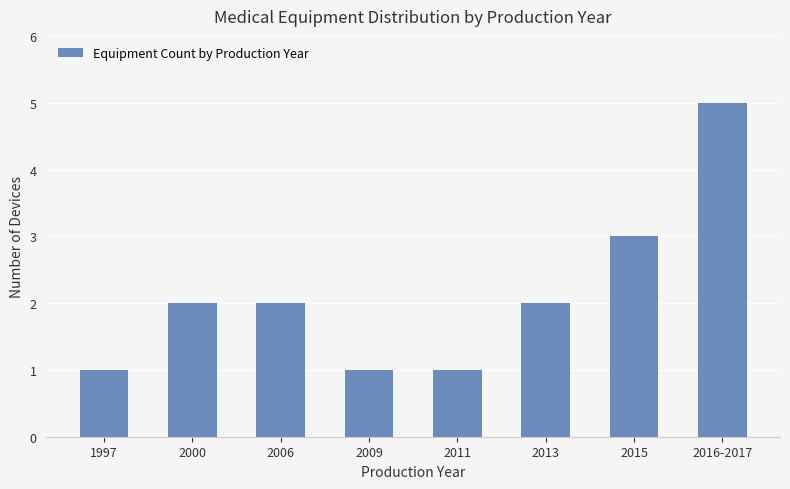

Is it true that the value at 2013 is 4?

False